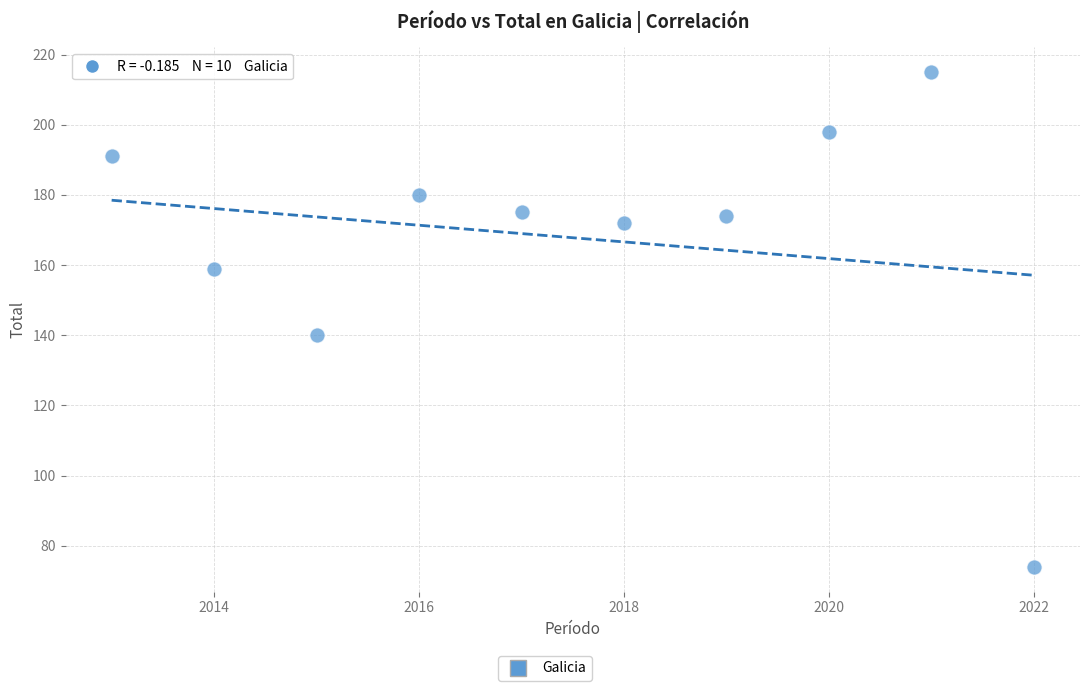

What is the range of X values (max minus min)?

9